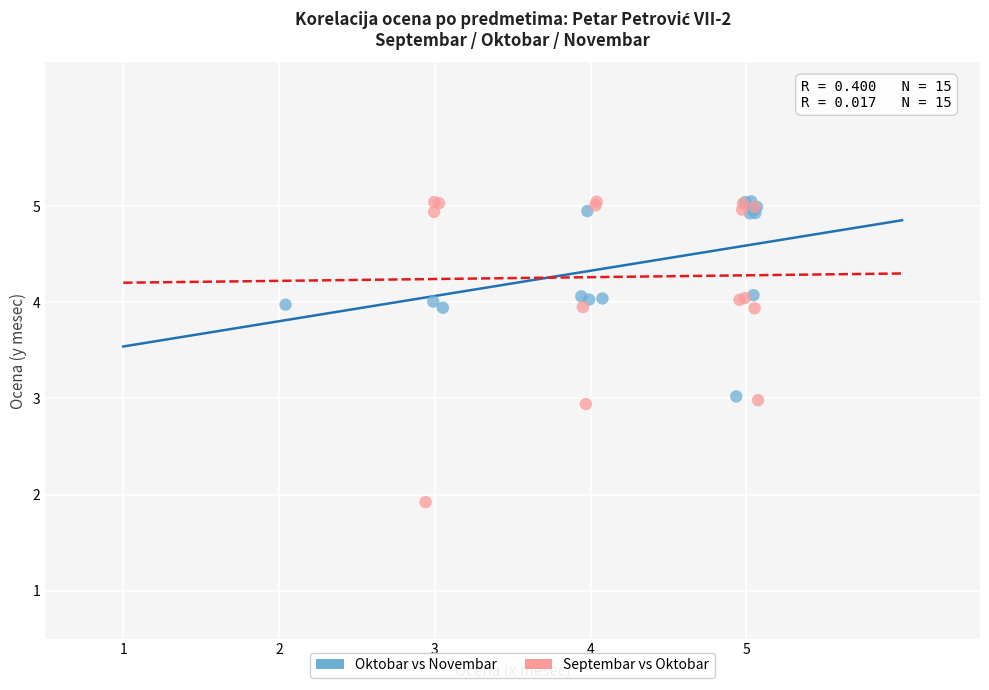

Which series has the widest spread of Y values?

Septembar vs Oktobar